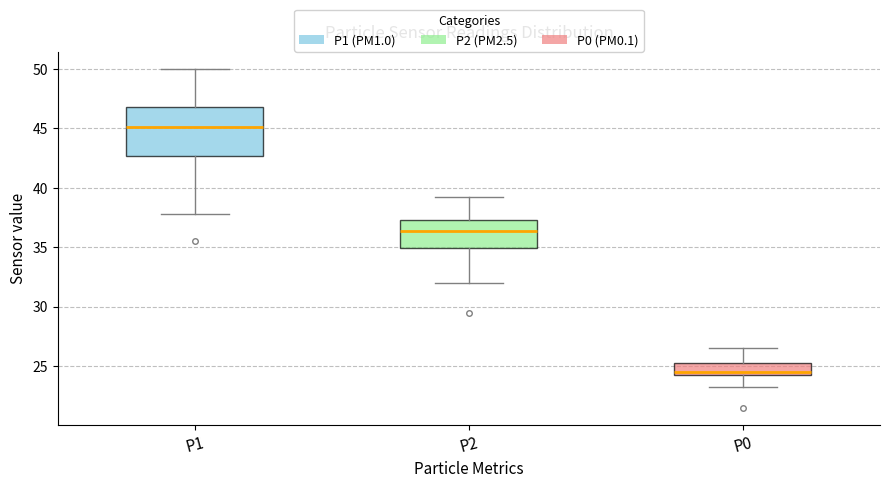

Reading left to right, transcribe this box plot: for each box, give where its median line is, the range the box spans, and where its two whiskers end, as read against the y-axis. The values are not printed on the chart, so give them approximately, as read against the axis.

P1: median 45.0, box 42.5 to 47.0, whiskers 38.0 to 50.0
P2: median 36.5, box 35.0 to 37.5, whiskers 32.0 to 39.5
P0: median 24.5 (just above the box's lower edge), box 24.5 to 25.5, whiskers 23.5 to 26.5